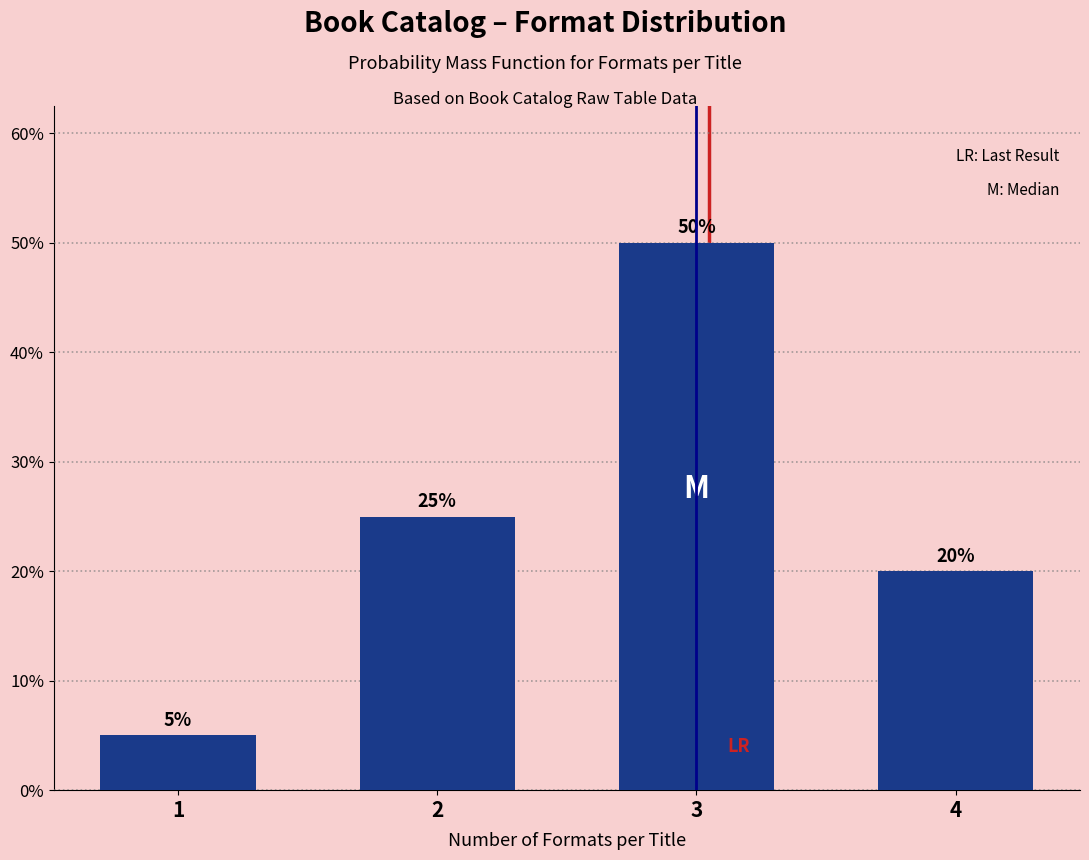

Reading left to right, extract all data points from this chart.

1=5	2=25	3=50	4=20